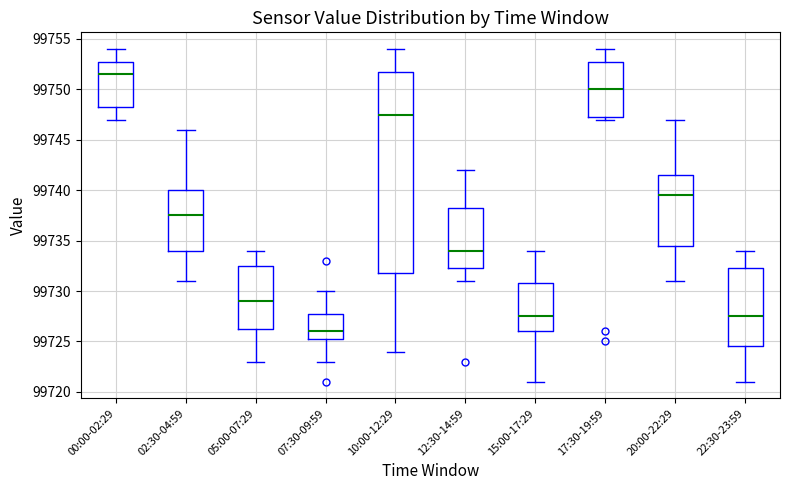

Which box's median line is the highest?

00:00-02:29